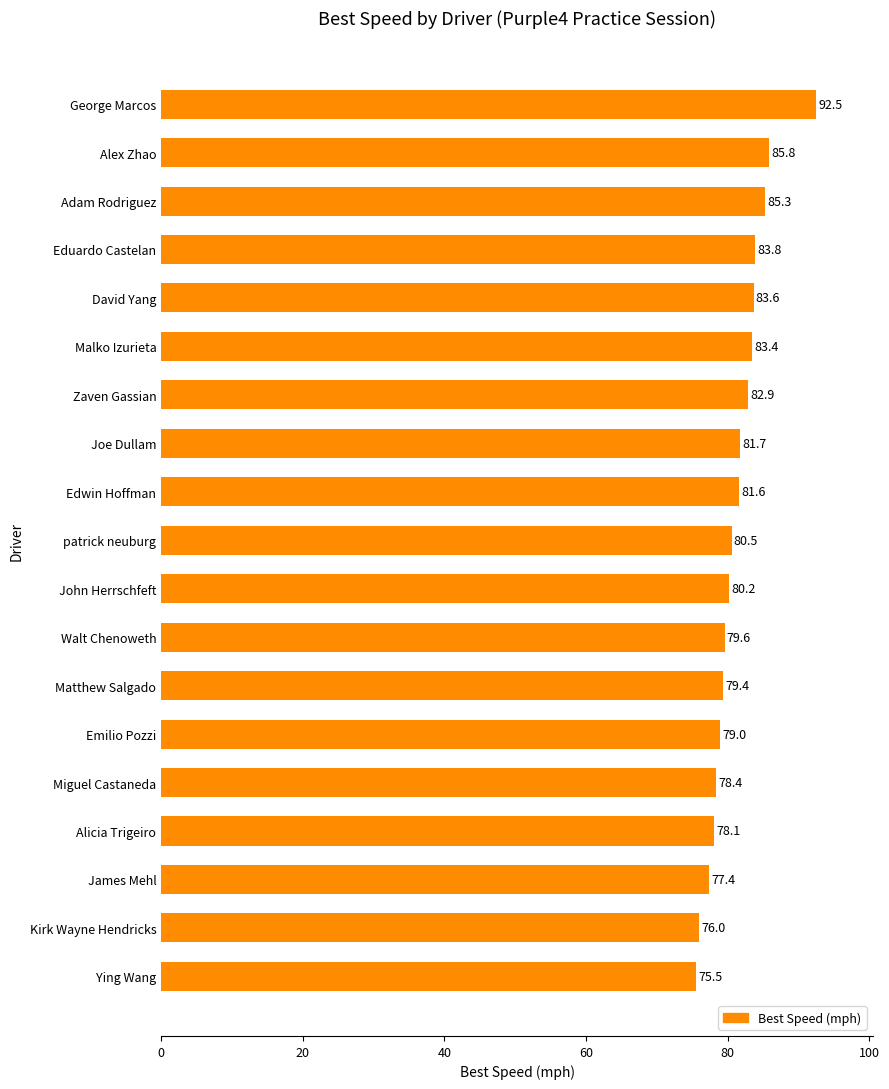

List the labels in order of value, largest first.

George Marcos, Alex Zhao, Adam Rodriguez, Eduardo Castelan, David Yang, Malko Izurieta, Zaven Gassian, Joe Dullam, Edwin Hoffman, patrick neuburg, John Herrschfeft, Walt Chenoweth, Matthew Salgado, Emilio Pozzi, Miguel Castaneda, Alicia Trigeiro, James Mehl, Kirk Wayne Hendricks, Ying Wang